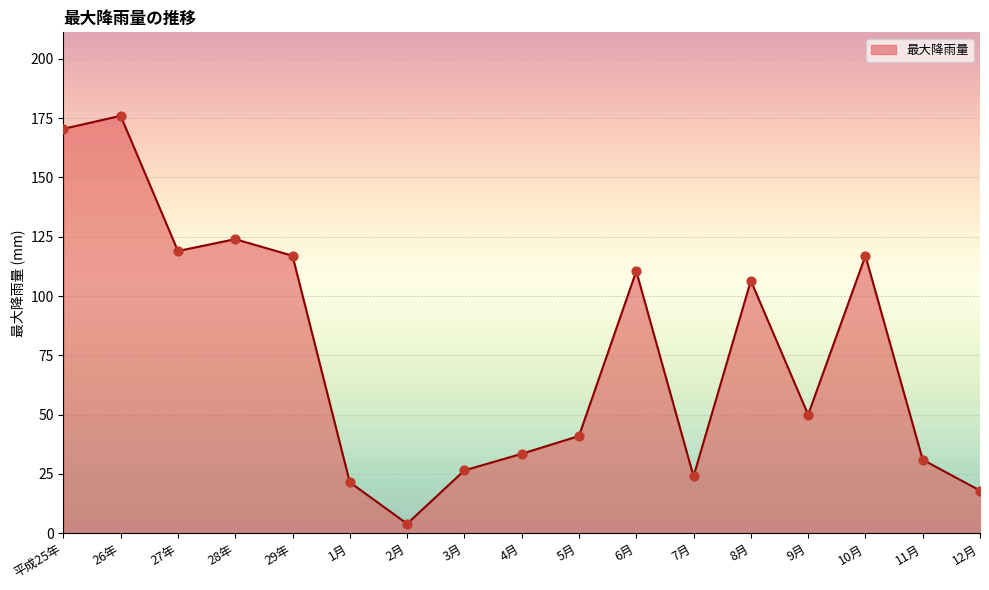

Which has a higher value, 29年 or 平成25年?

平成25年